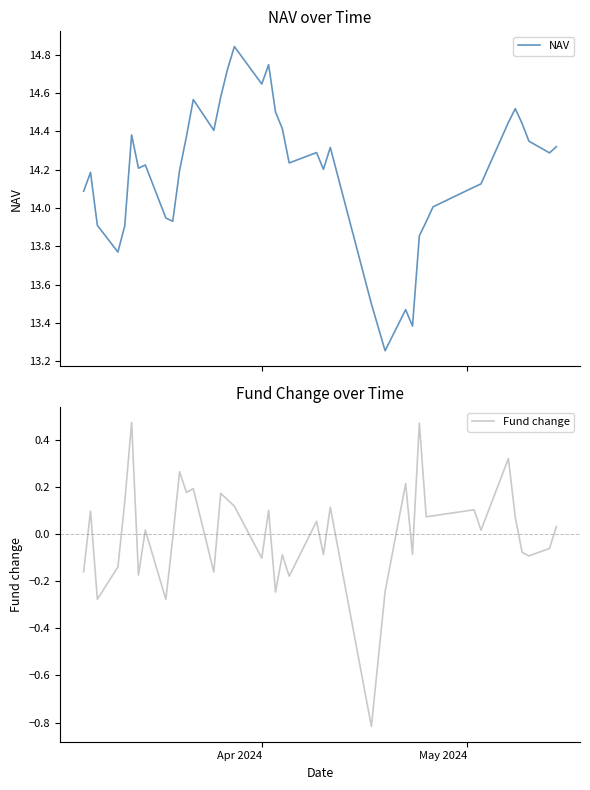

True or false: Fund change and NAV intersect in this chart.

False